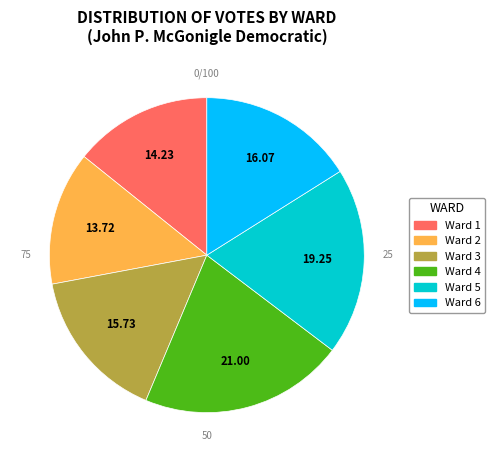

True or false: Ward 5 accounts for 8% of the total.

False